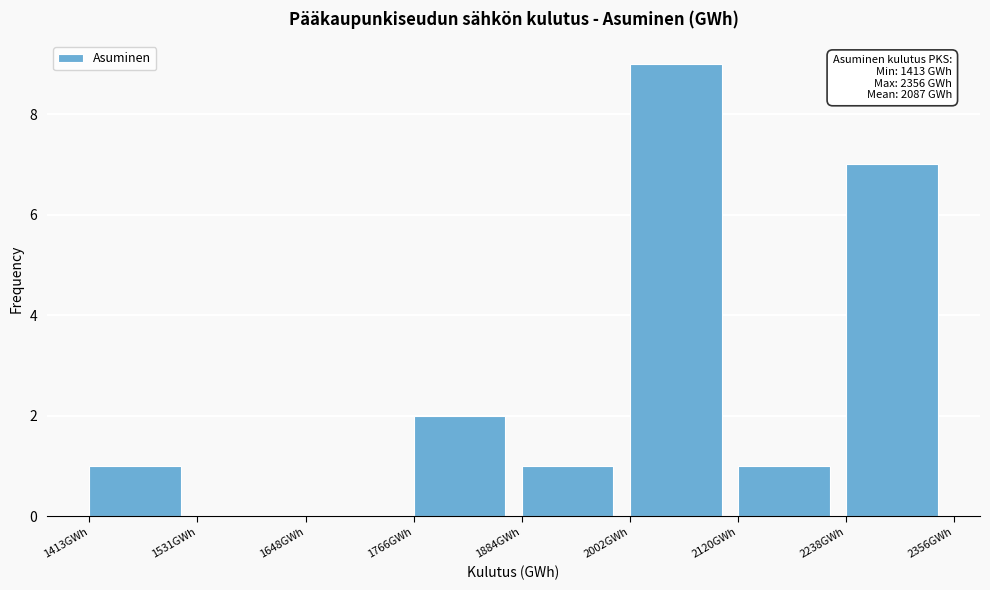

Which range on the x-axis has the tallest bar?

2000 to 2120